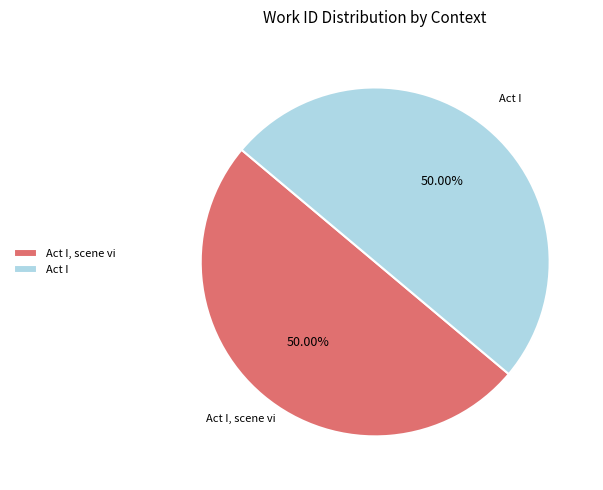

Do Act I, scene vi and Act I together represent more than half of the pie?

Yes